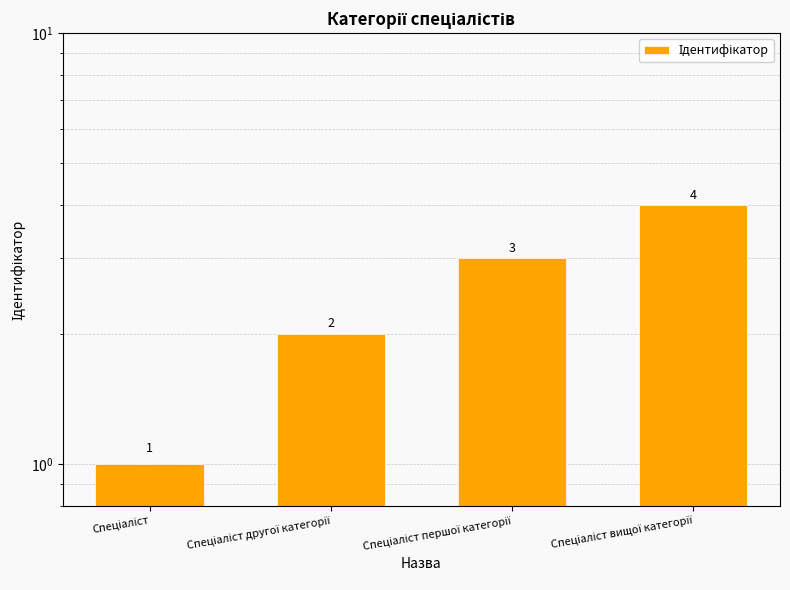

Is it true that the value at Спеціаліст вищої категорії is 4?

True